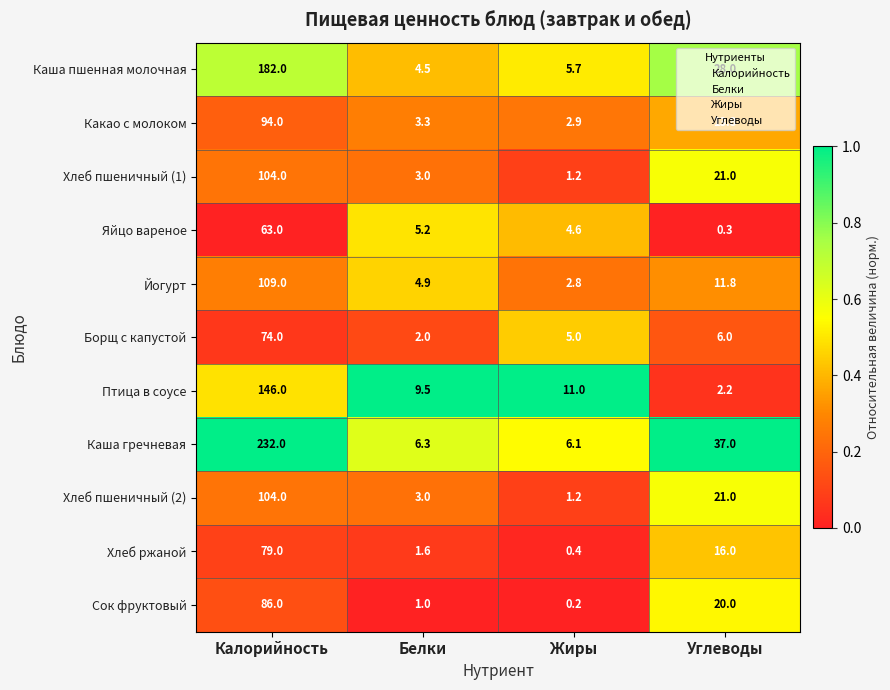

At which label is Борщ с капустой closest to 38?

Углеводы